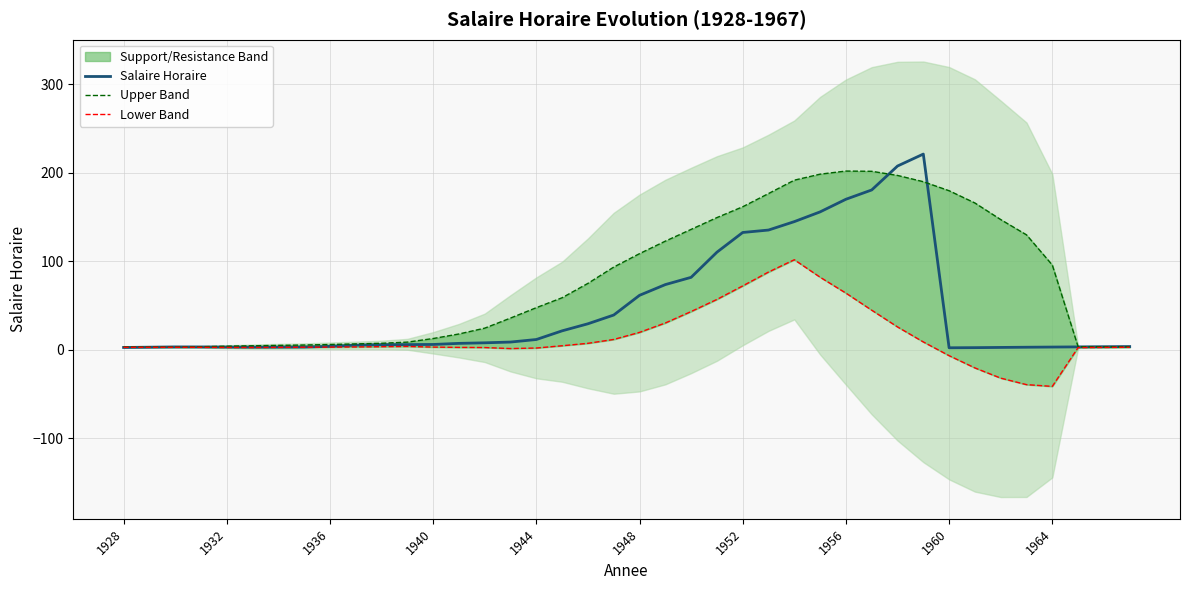

After their last crossing, which series has the higher values: Salaire Horaire or Lower Band?

Salaire Horaire